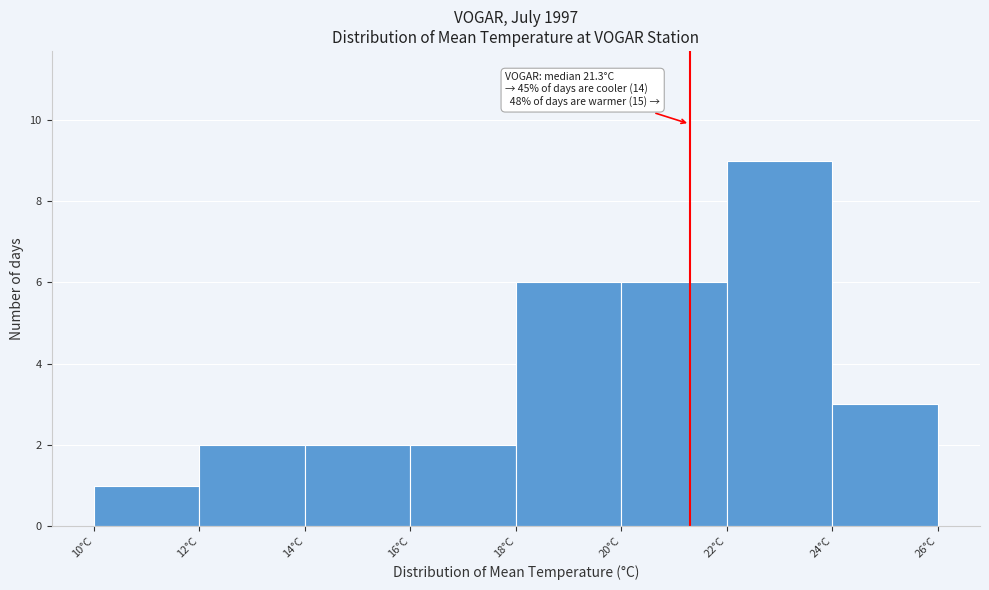

Which range on the x-axis has the tallest bar?

22 to 24